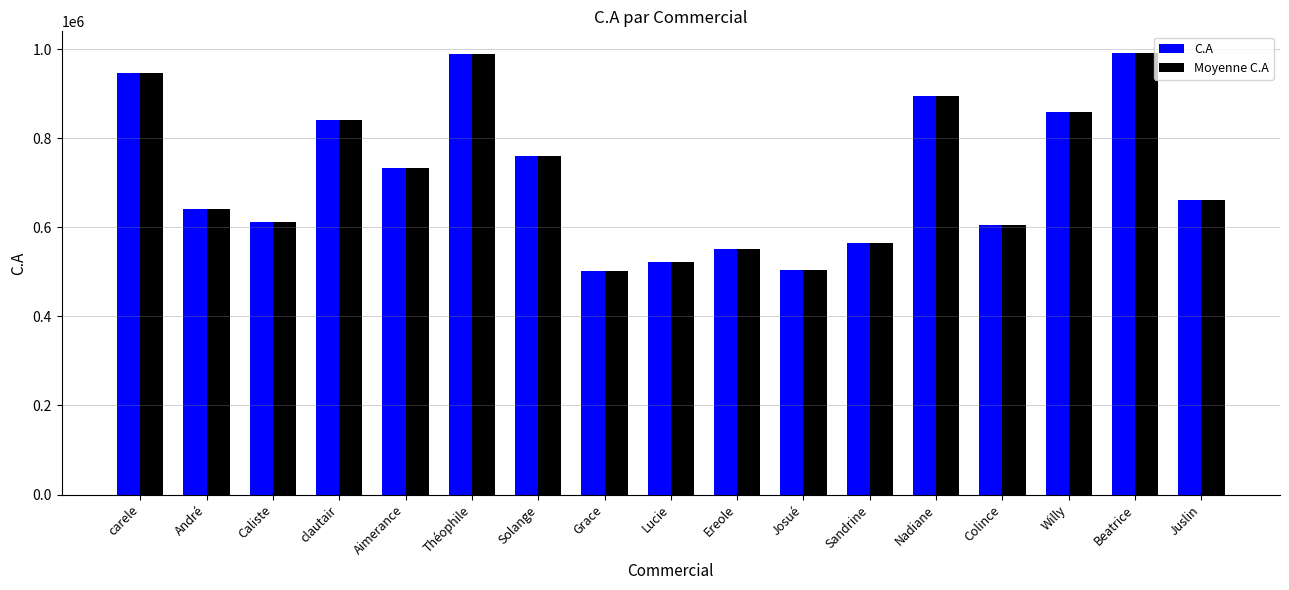

Is it true that Moyenne C.A equals 841071 at clautair?

True